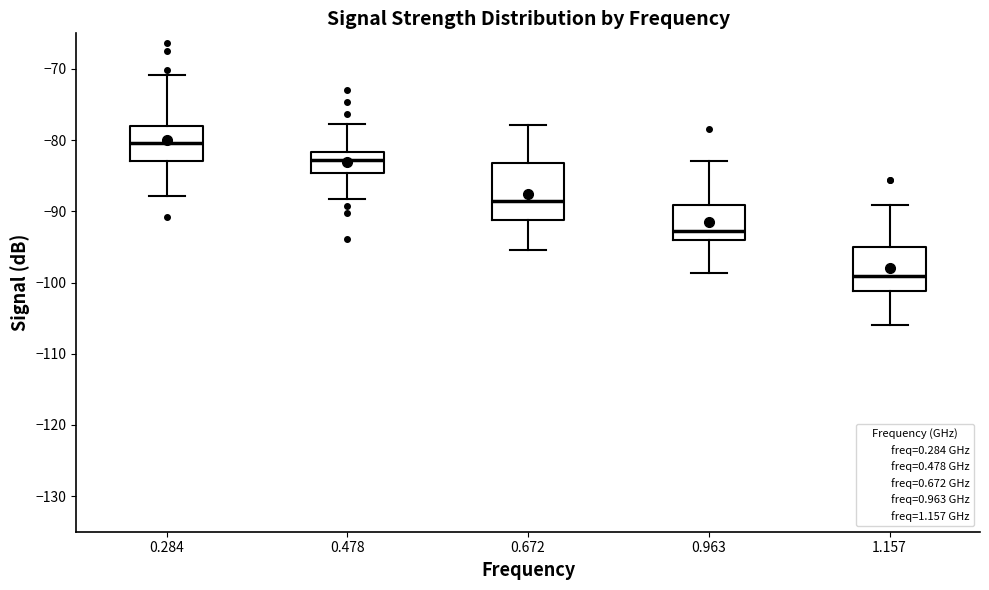

Where does the lower whisker of the box at x = 0.672 end on the y-axis? The values are not printed on the chart, so give them approximately, as read against the axis.

-95